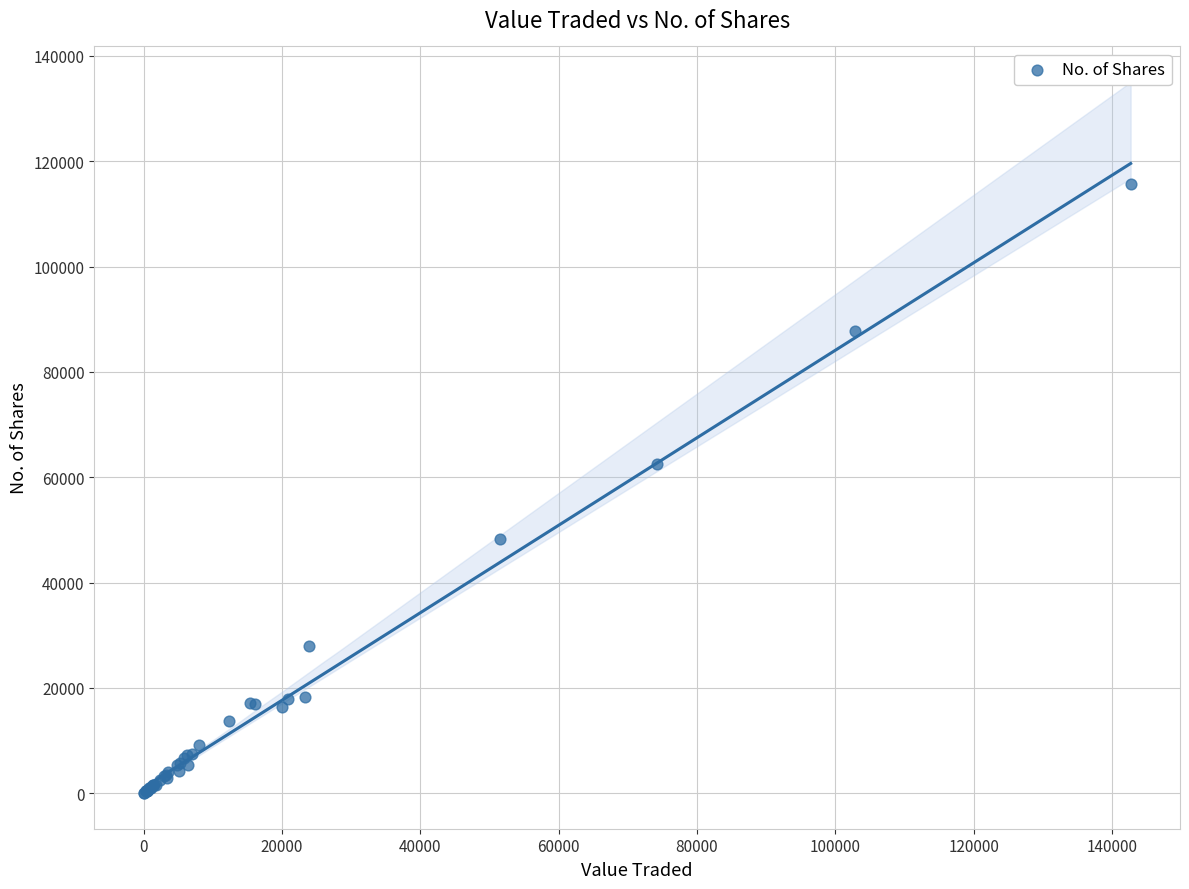

What Y value in the scatter plot is closest to 57829?

62591